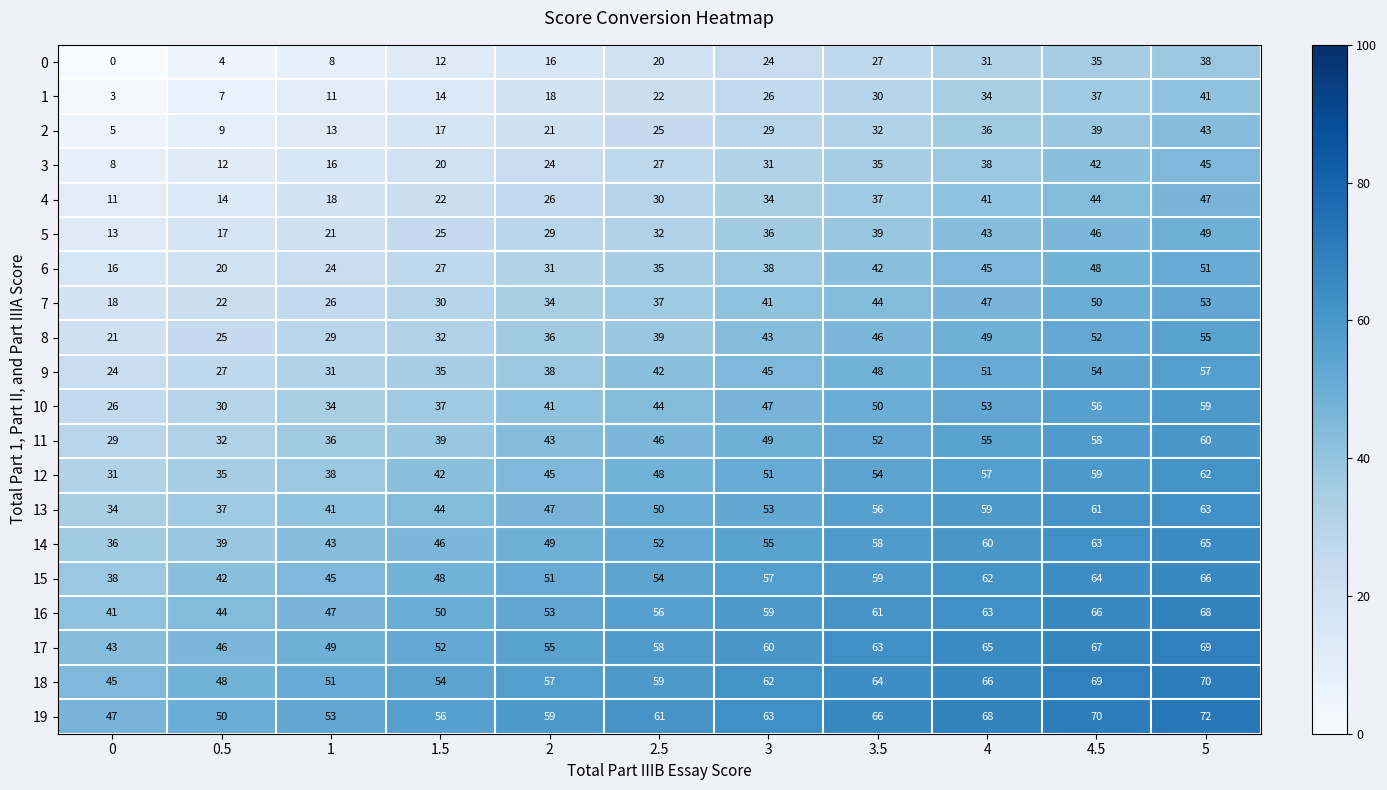

Which label corresponds to the largest value in the chart?

5